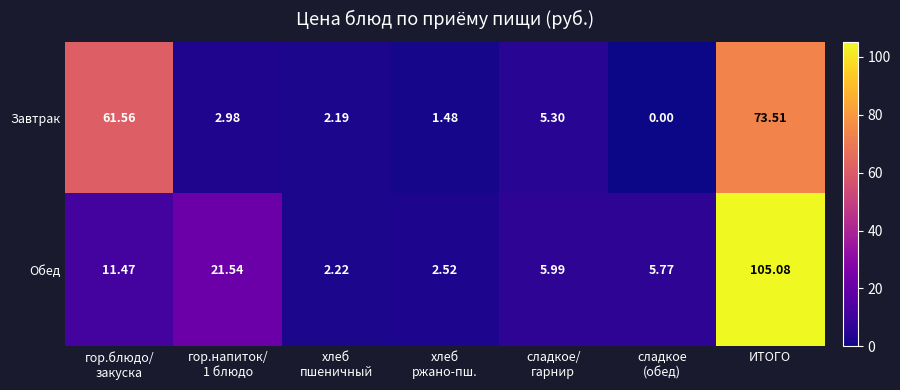

Which series has the largest range (max minus min)?

Обед